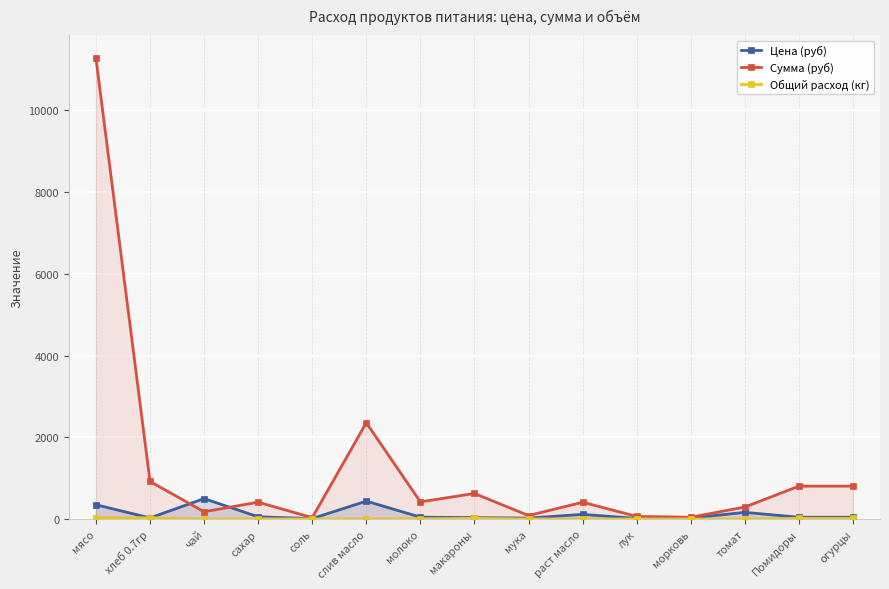

What is the value of the Цена (руб) point at the 8th from the left?

35.0